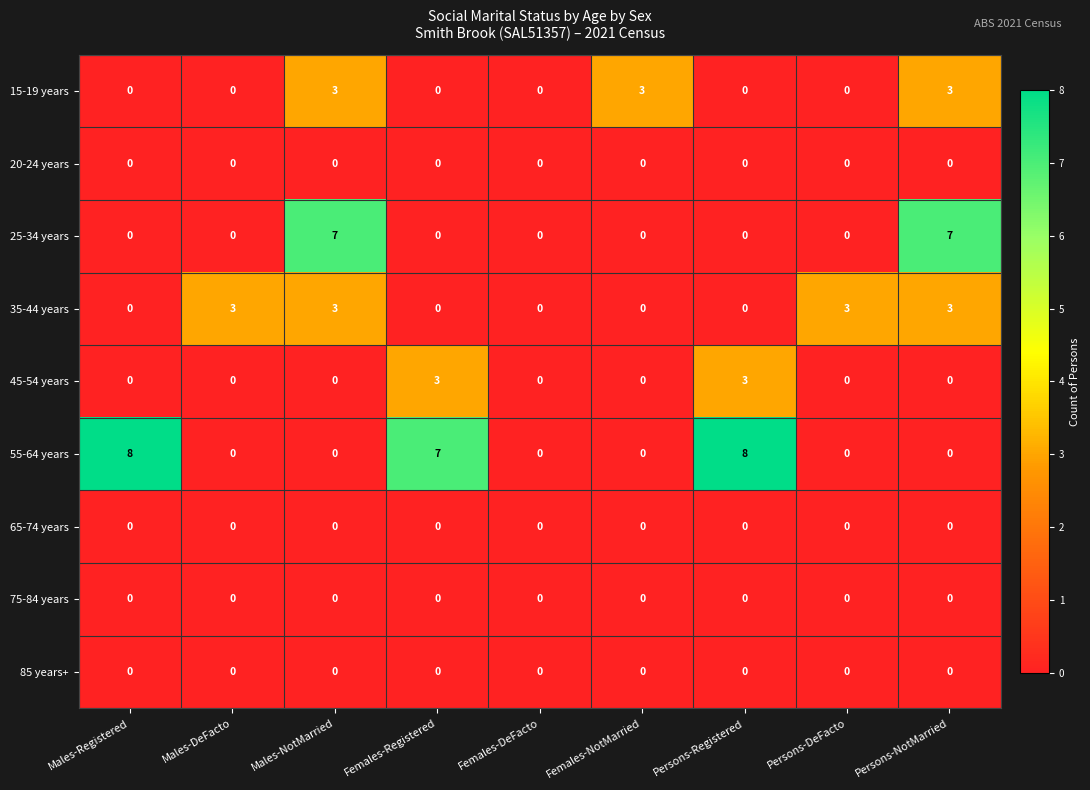

True or false: 35-44 years has a value of 4 at Males-NotMarried.

False